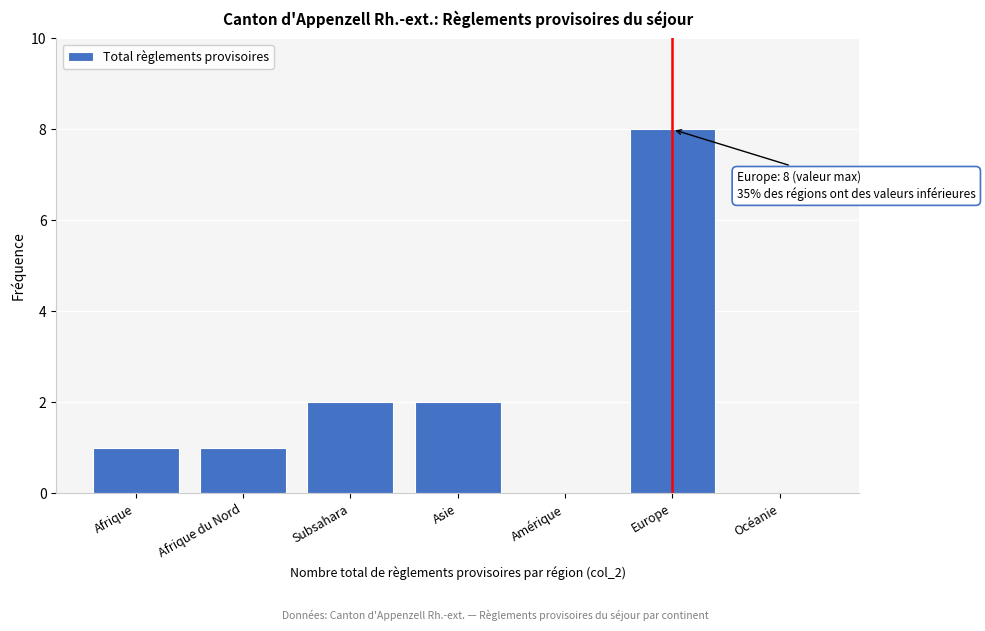

Reading left to right, extract all data points from this chart.

Afrique=1	Afrique du Nord=1	Subsahara=2	Asie=2	Amérique=0	Europe=8	Océanie=0